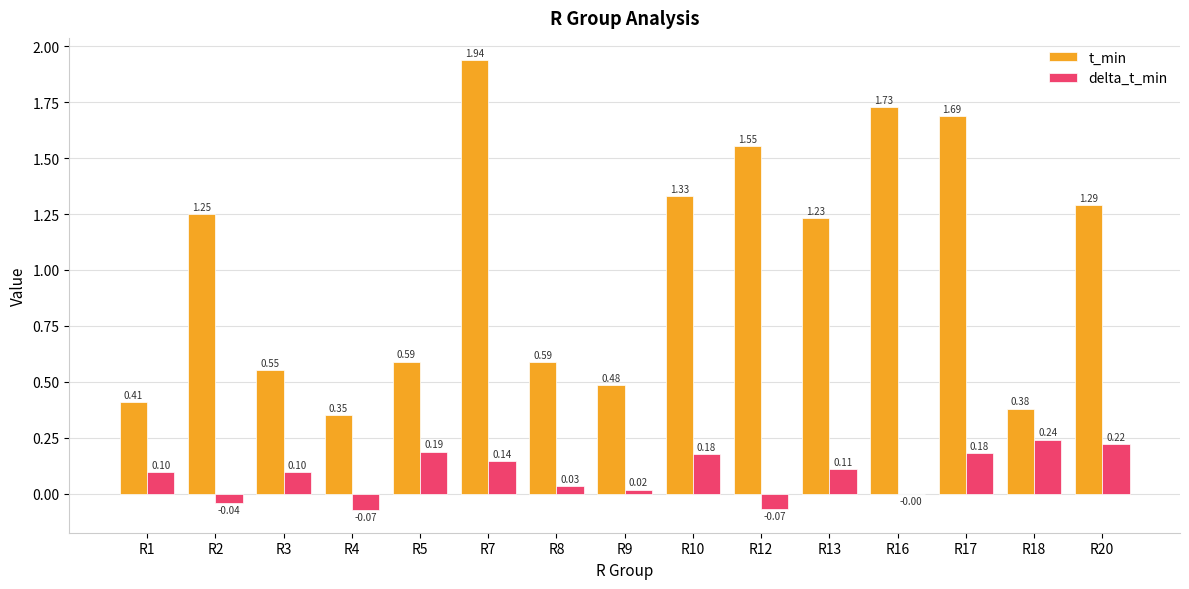

Is the value of t_min at R4 greater than the value of delta_t_min at R8?

Yes